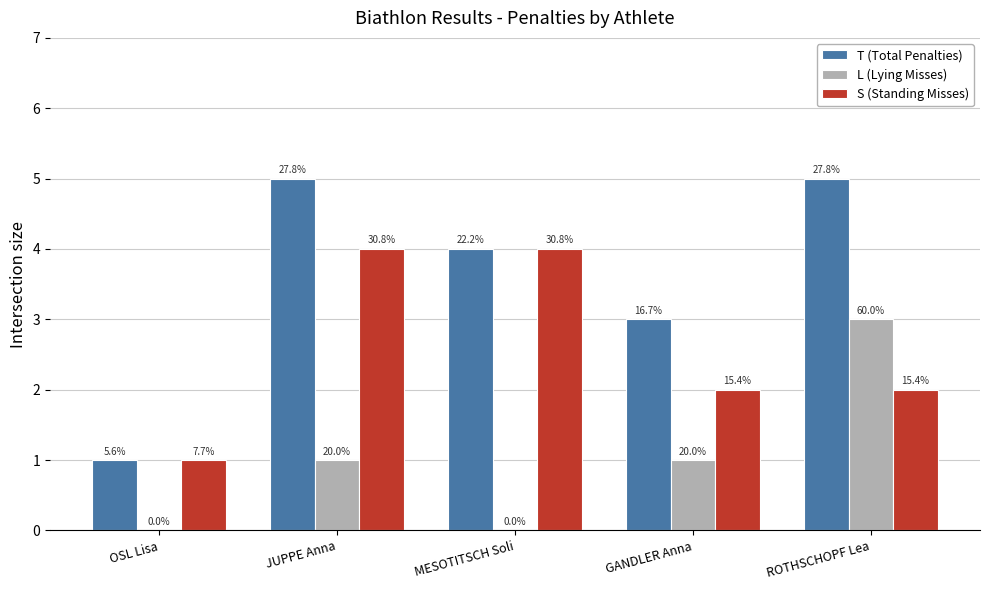

Reading left to right, list all the values displayed in this chart.

T (Total Penalties): 1	5	4	3	5
L (Lying Misses): 0	1	0	1	3
S (Standing Misses): 1	4	4	2	2